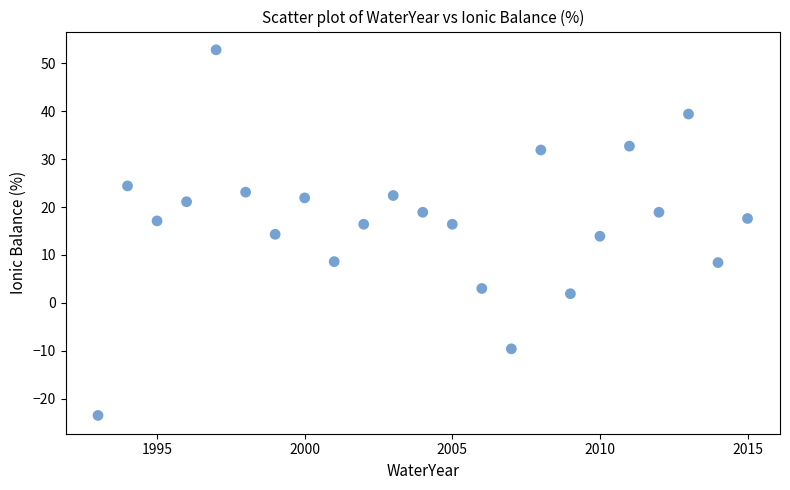

What is the range of Y values (max minus min)?

76.3